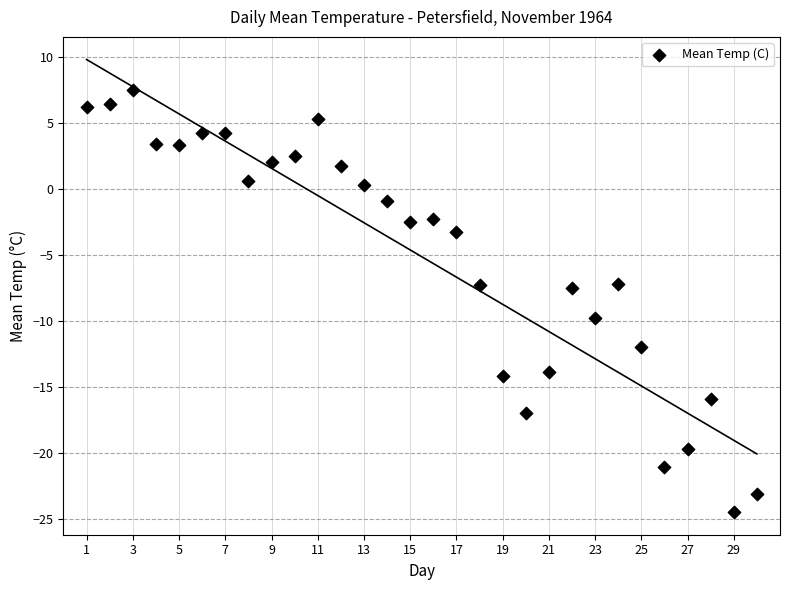

What is the range of Y values (max minus min)?

32.0